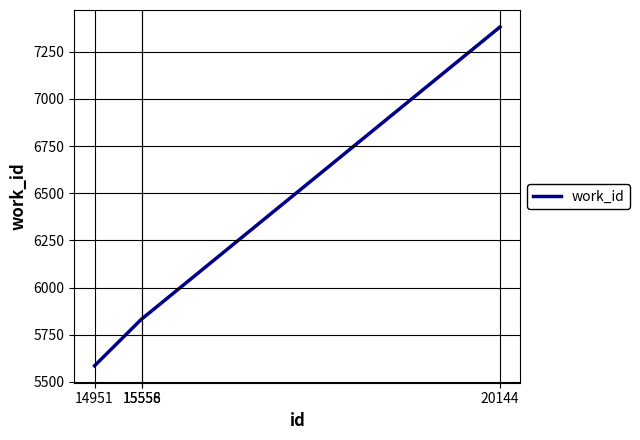

True or false: the data has more than 2 interior local peaks.

False